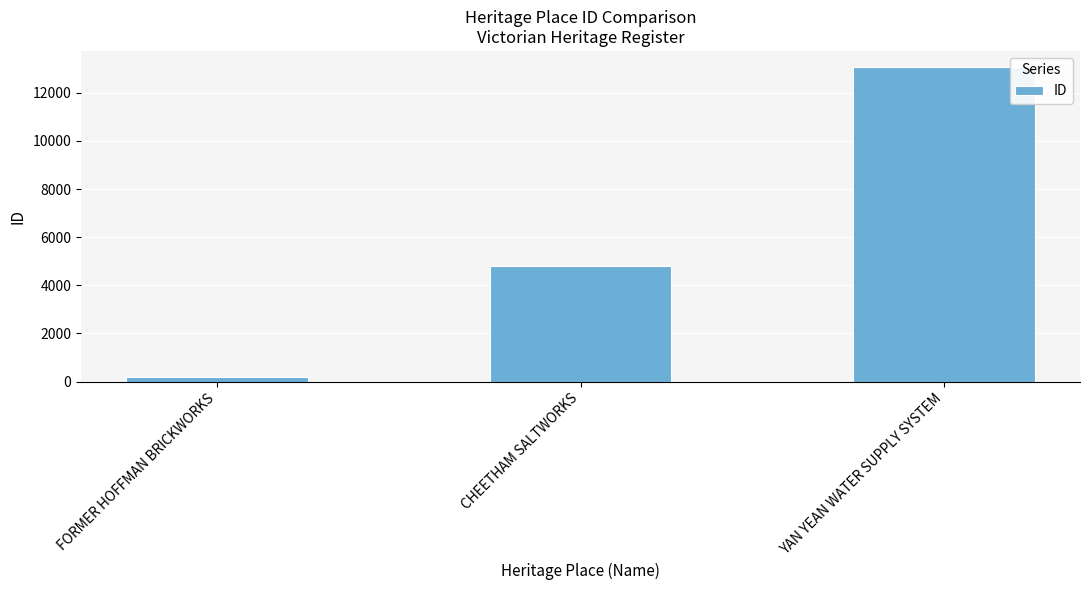

True or false: the data shows 5532 at YAN YEAN WATER SUPPLY SYSTEM.

False